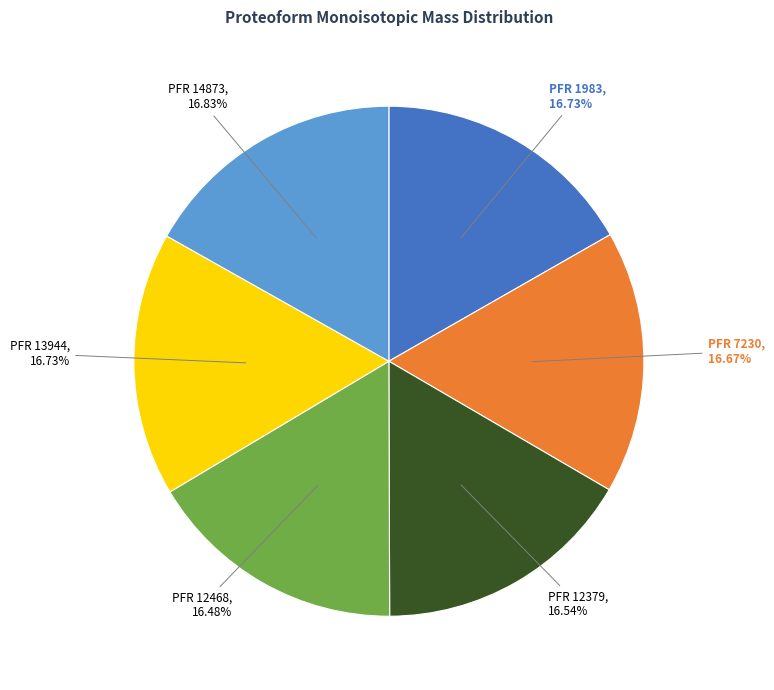

Count the number of slices in the pie.

6